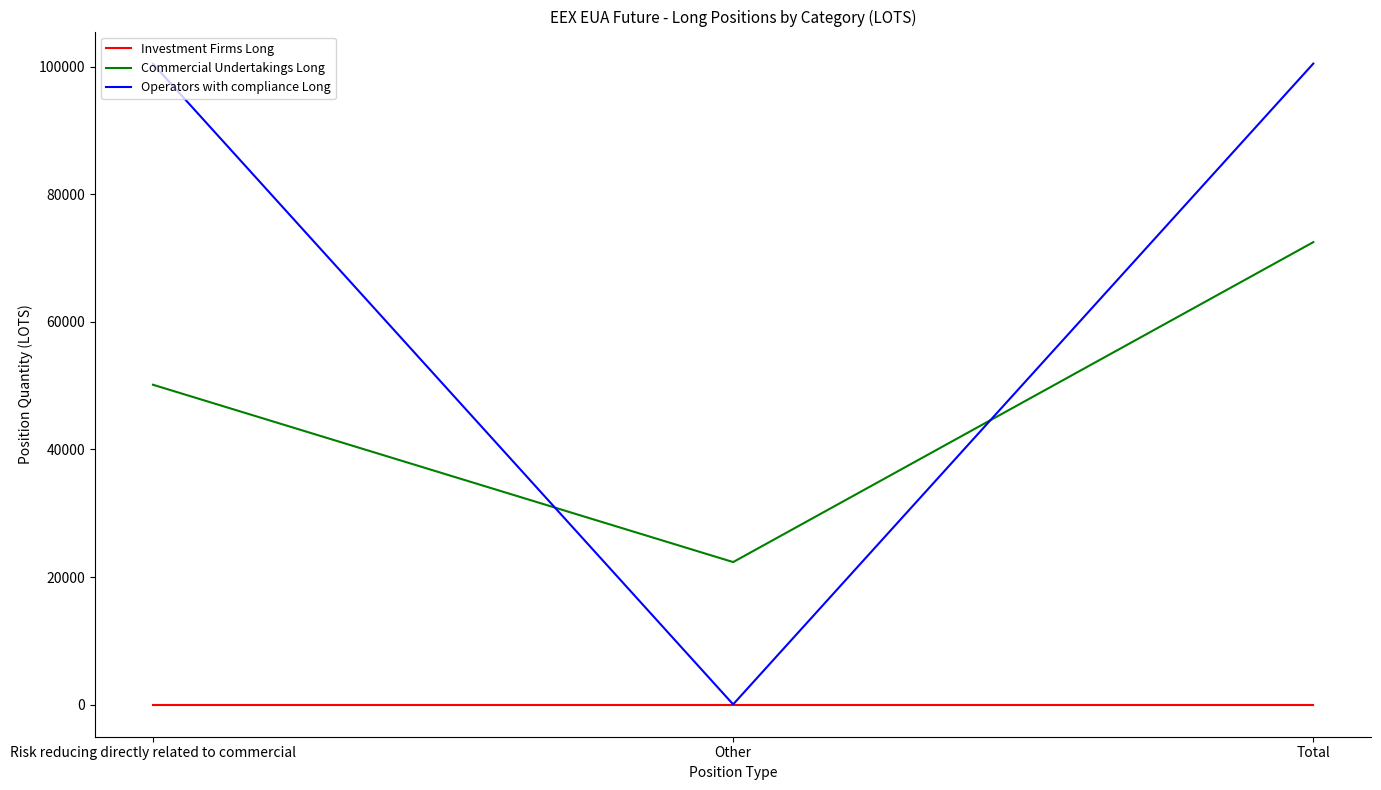

The value of Operators with compliance Long at Other is 48. True or false?

True